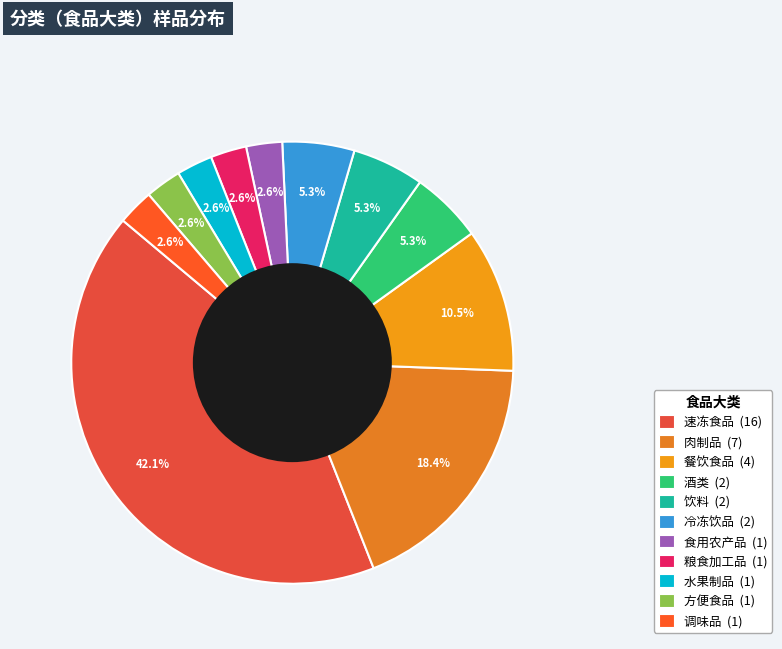

Rank the categories by value from highest to lowest.

速冻食品, 肉制品, 餐饮食品, 酒类, 饮料, 冷冻饮品, 食用农产品, 粮食加工品, 水果制品, 方便食品, 调味品